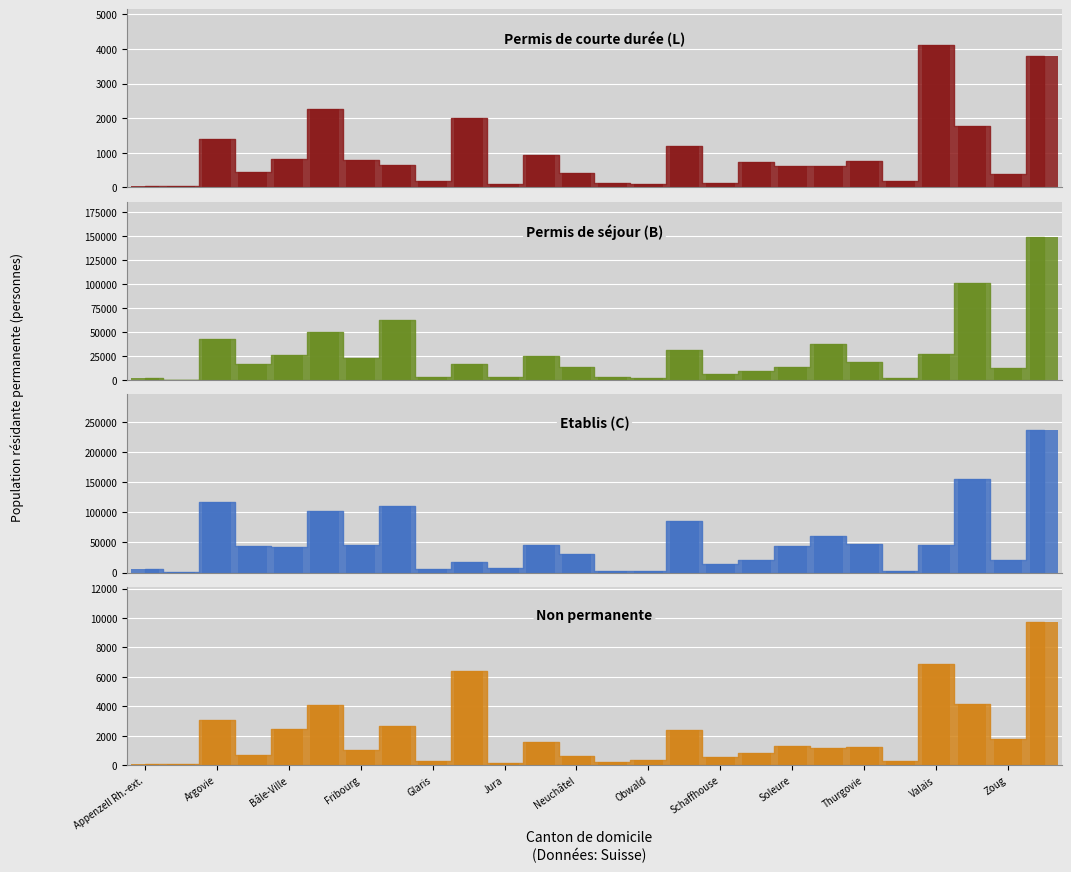

What is the value of the Non permanente bar at the 12th from the left?

1567